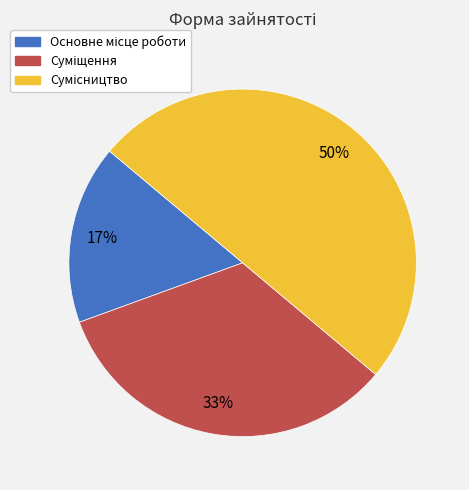

Combined, what portion of the pie is Суміщення and Сумісництво?

83.3%